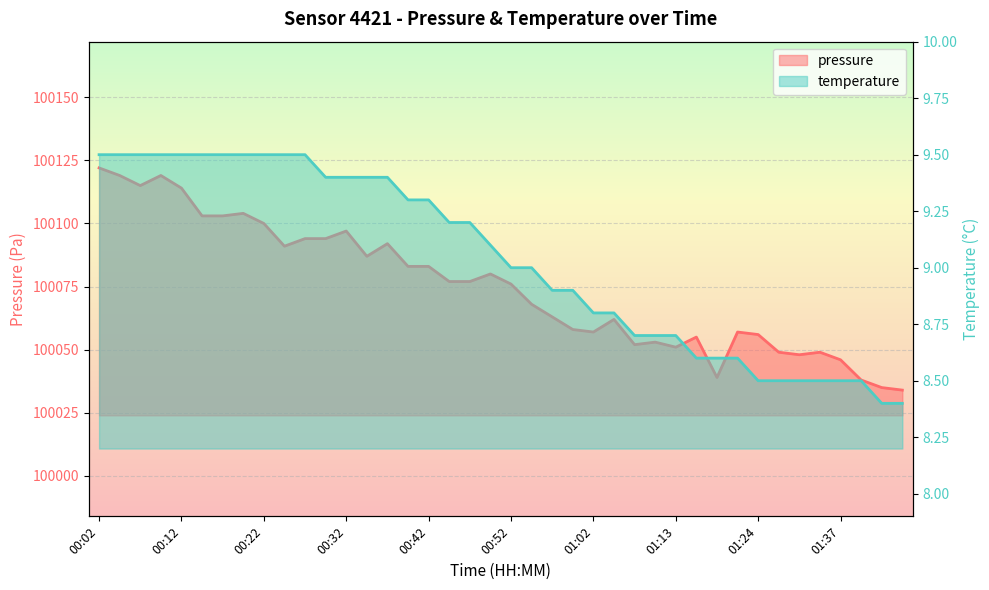

List the series in order of their peak value, highest first.

pressure, temperature